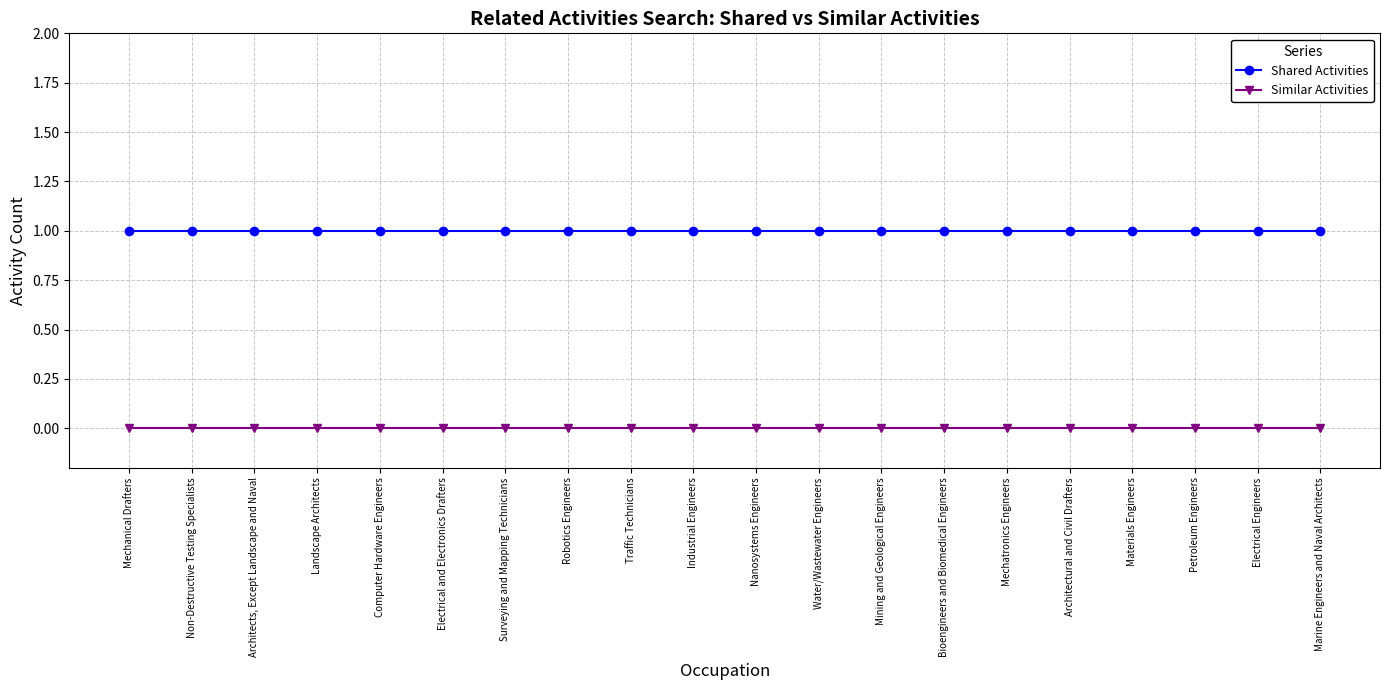

Reading left to right, extract all data points from this chart.

Shared Activities: Mechanical Drafters=1	Non-Destructive Testing Specialists=1	Architects, Except Landscape and Naval=1	Landscape Architects=1	Computer Hardware Engineers=1	Electrical and Electronics Drafters=1	Surveying and Mapping Technicians=1	Robotics Engineers=1	Traffic Technicians=1	Industrial Engineers=1	Nanosystems Engineers=1	Water/Wastewater Engineers=1	Mining and Geological Engineers=1	Bioengineers and Biomedical Engineers=1	Mechatronics Engineers=1	Architectural and Civil Drafters=1	Materials Engineers=1	Petroleum Engineers=1	Electrical Engineers=1	Marine Engineers and Naval Architects=1
Similar Activities: Mechanical Drafters=0	Non-Destructive Testing Specialists=0	Architects, Except Landscape and Naval=0	Landscape Architects=0	Computer Hardware Engineers=0	Electrical and Electronics Drafters=0	Surveying and Mapping Technicians=0	Robotics Engineers=0	Traffic Technicians=0	Industrial Engineers=0	Nanosystems Engineers=0	Water/Wastewater Engineers=0	Mining and Geological Engineers=0	Bioengineers and Biomedical Engineers=0	Mechatronics Engineers=0	Architectural and Civil Drafters=0	Materials Engineers=0	Petroleum Engineers=0	Electrical Engineers=0	Marine Engineers and Naval Architects=0